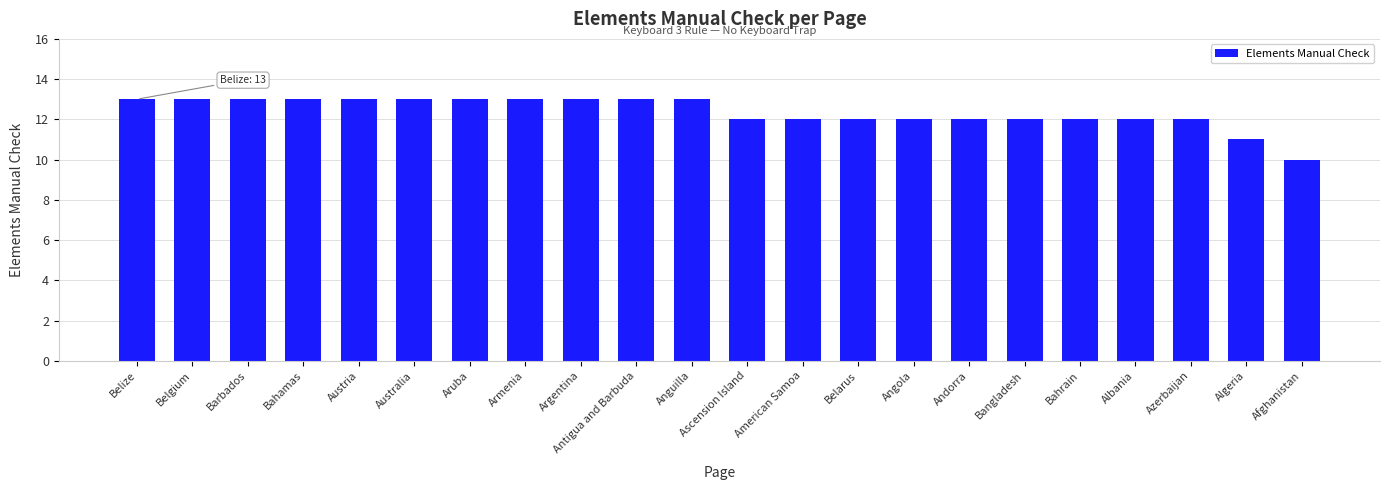

Reading left to right, list all the values displayed in this chart.

Belize=13	Belgium=13	Barbados=13	Bahamas=13	Austria=13	Australia=13	Aruba=13	Armenia=13	Argentina=13	Antigua and Barbuda=13	Anguilla=13	Ascension Island=12	American Samoa=12	Belarus=12	Angola=12	Andorra=12	Bangladesh=12	Bahrain=12	Albania=12	Azerbaijan=12	Algeria=11	Afghanistan=10